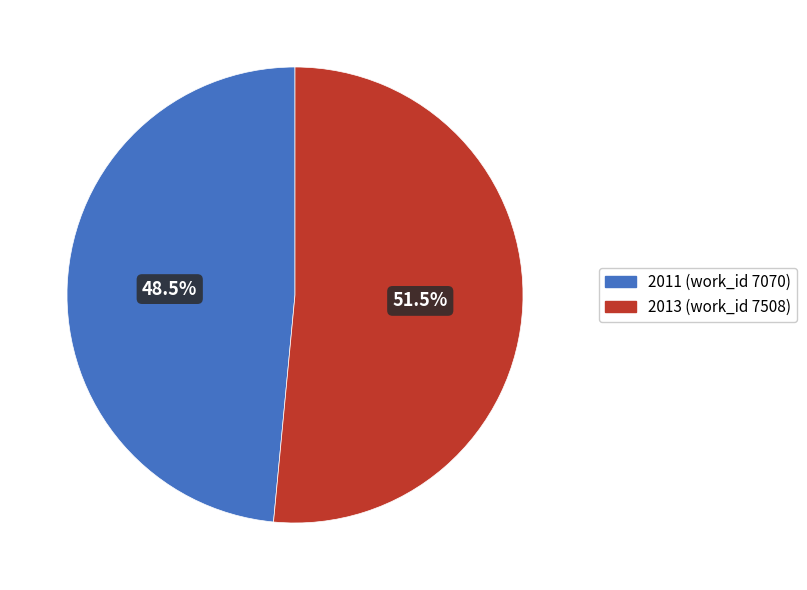

Does 2011 (work_id 7070) account for over 50% of the chart?

No